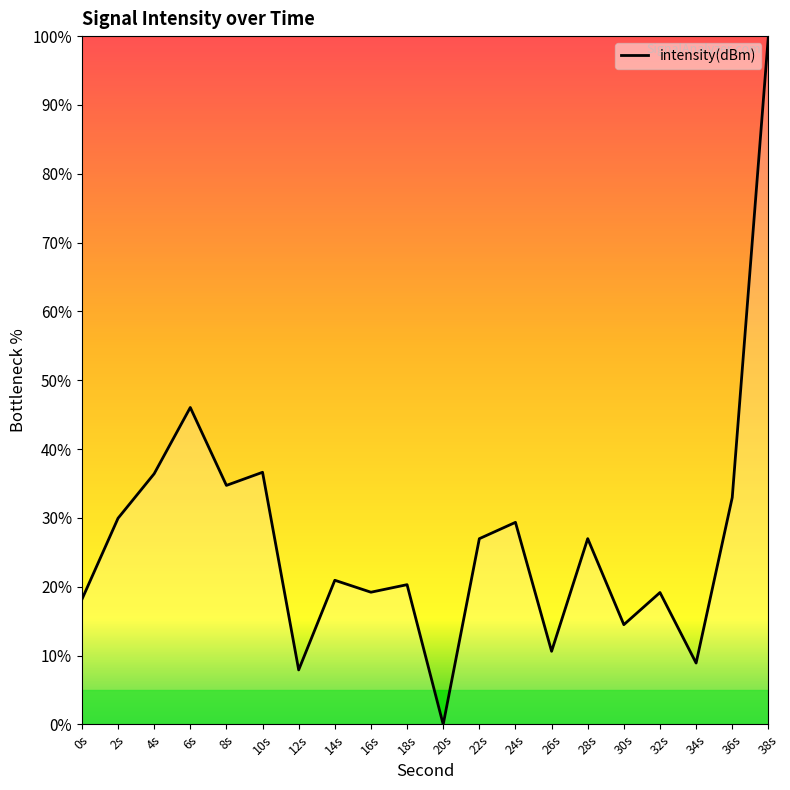

What is the difference between the values at 26s and 16s?

8.6